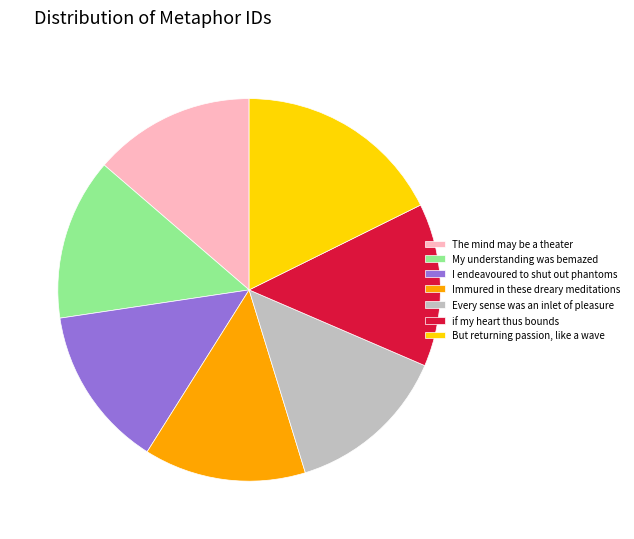

True or false: if my heart thus bounds accounts for 26% of the total.

False